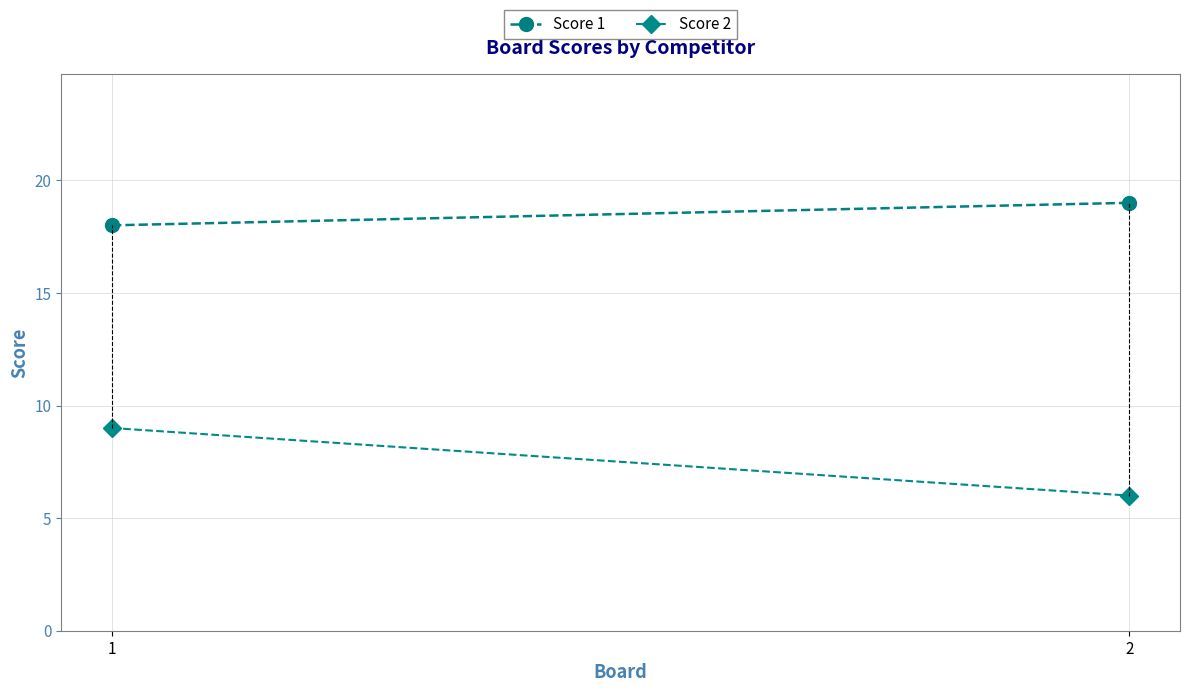

What is the average value of the Score 1 series?

18